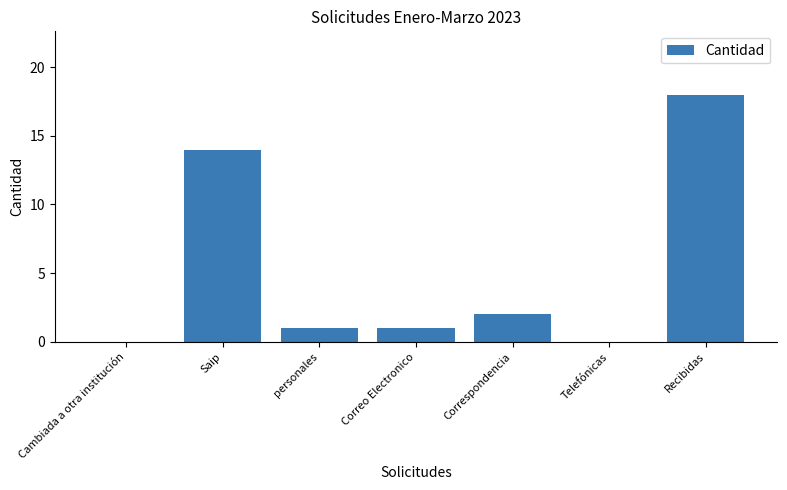

At which category does the chart reach its peak across all series?

Recibidas